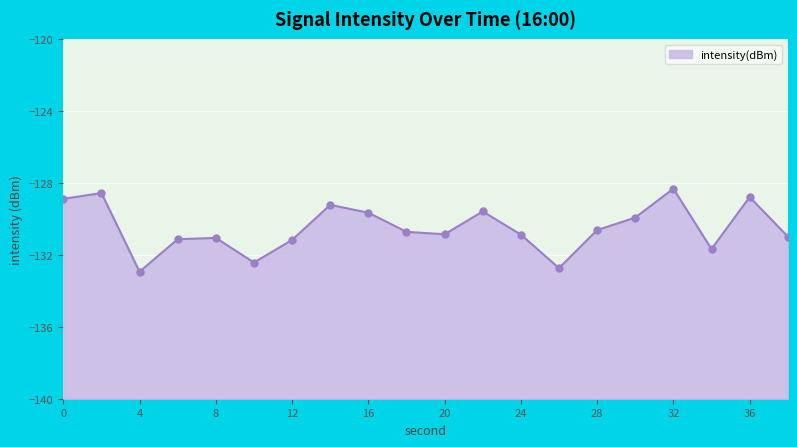

Which has a higher value, 20 or 16?

16